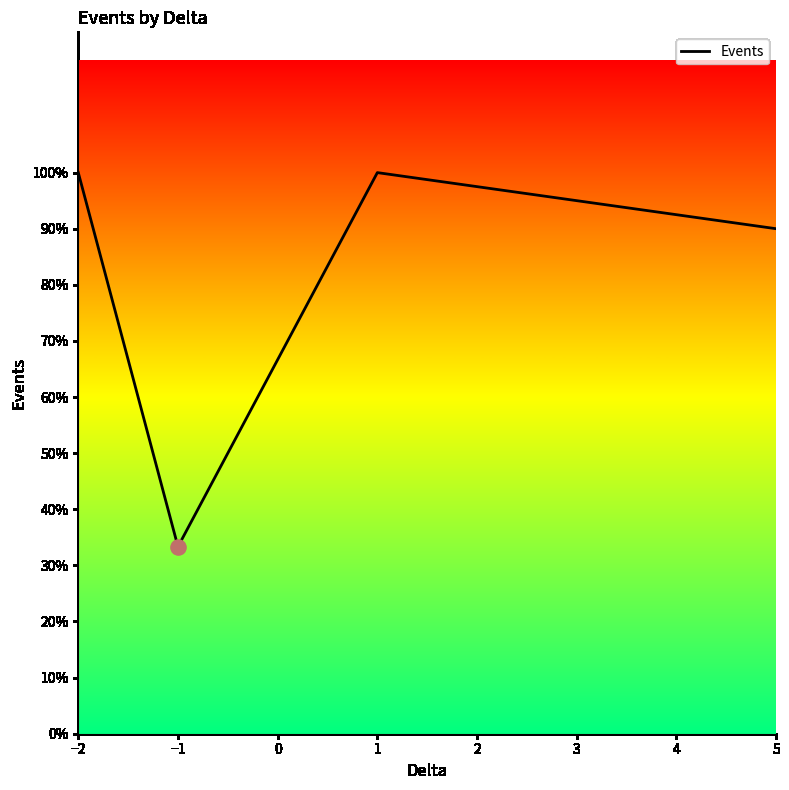

Is this an area chart (filled region under the line)?

Yes